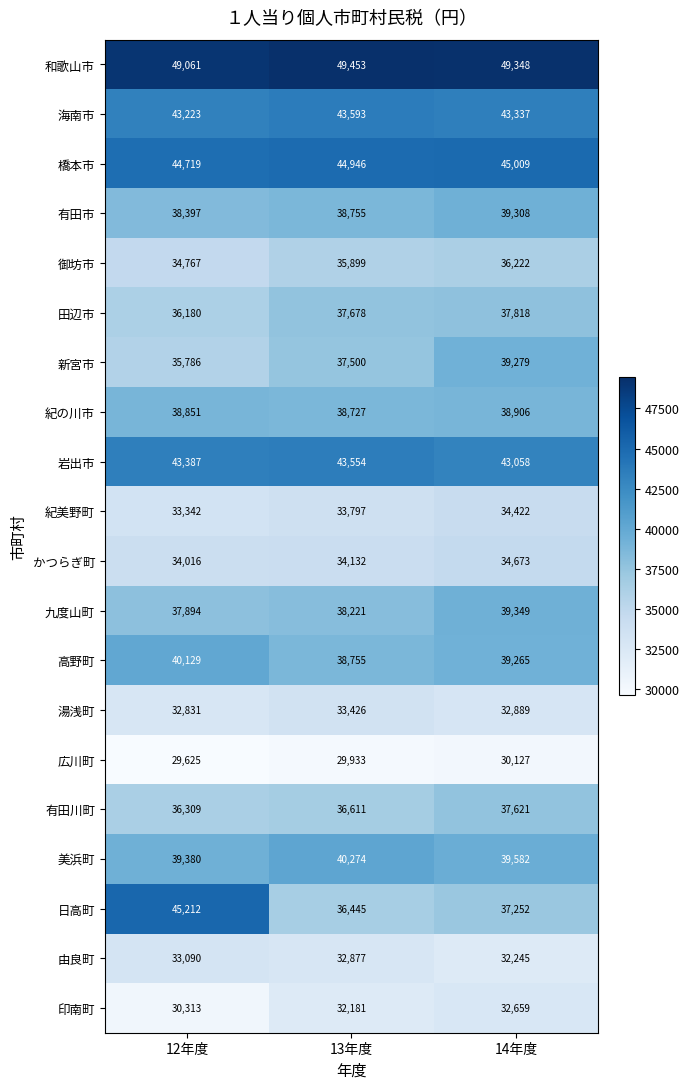

List the labels in order of 紀美野町 value, smallest first.

12年度, 13年度, 14年度